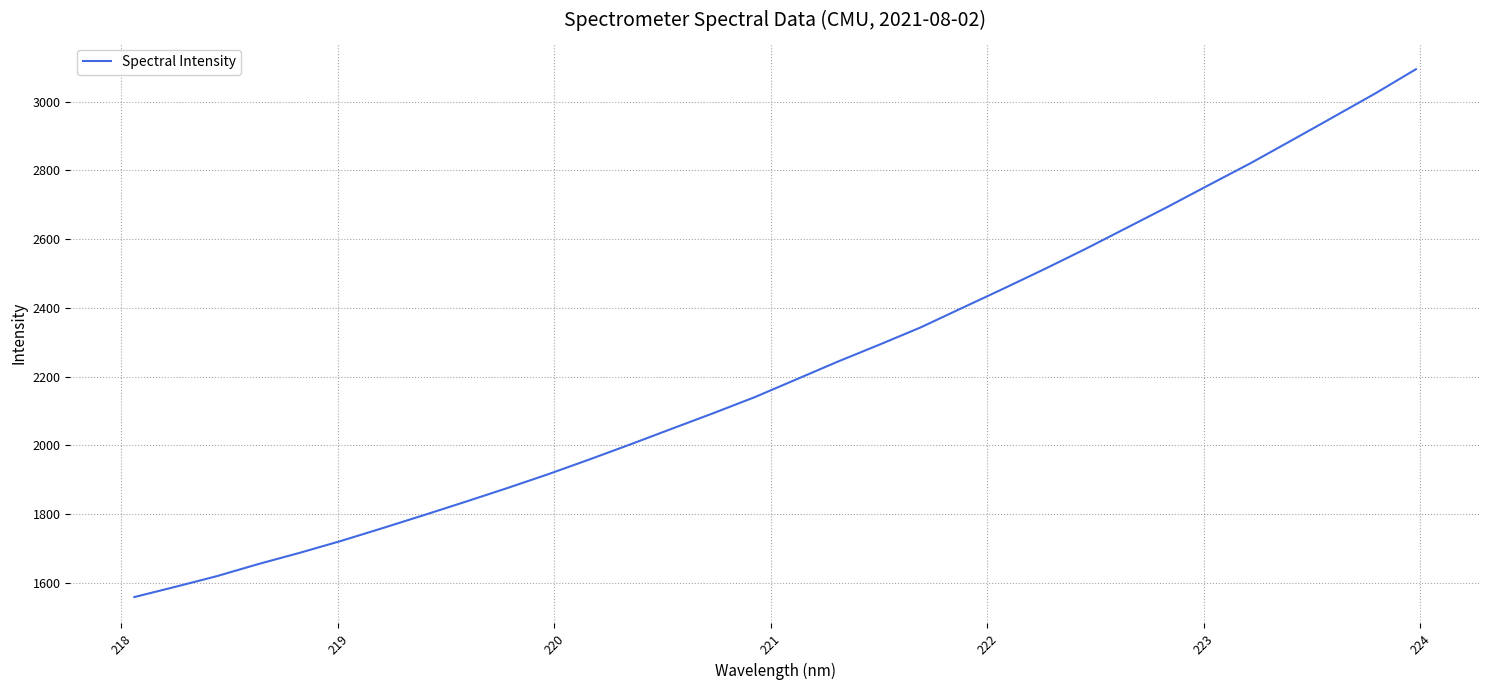

What is the smallest value displayed?

1558.7